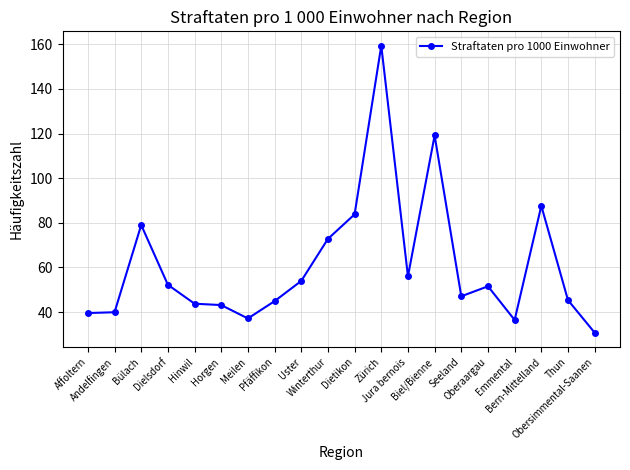

The value at Obersimmental-Saanen is 42.0. True or false?

False